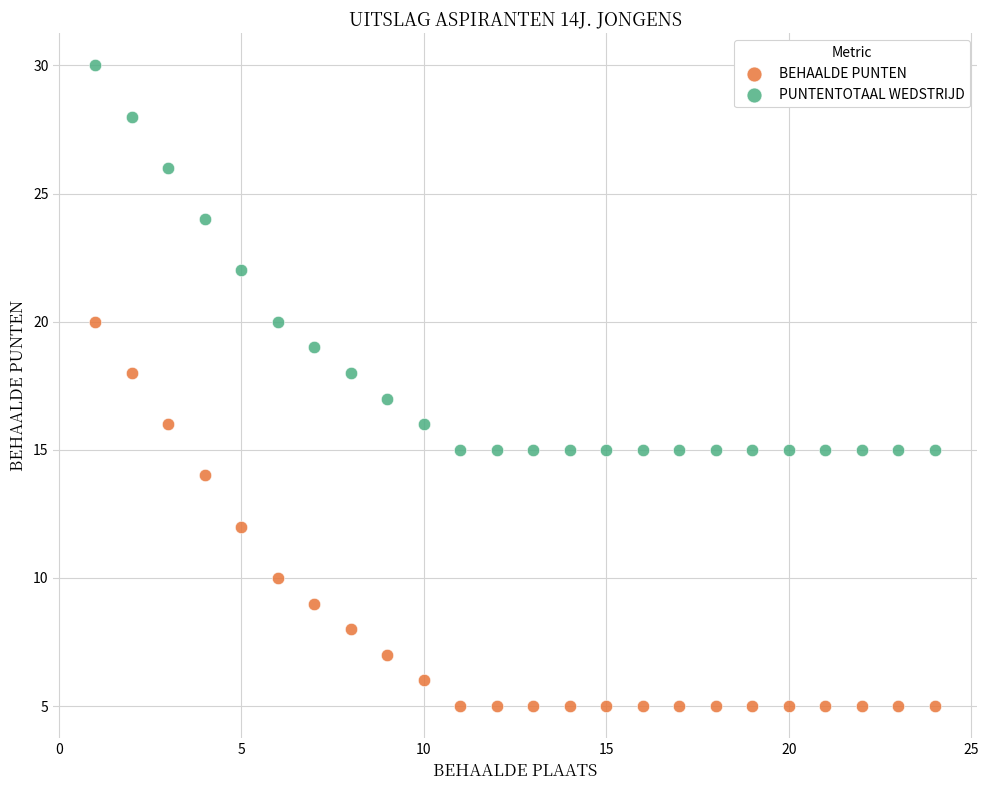

Across all data points, what is the range of X values (max minus min)?

23